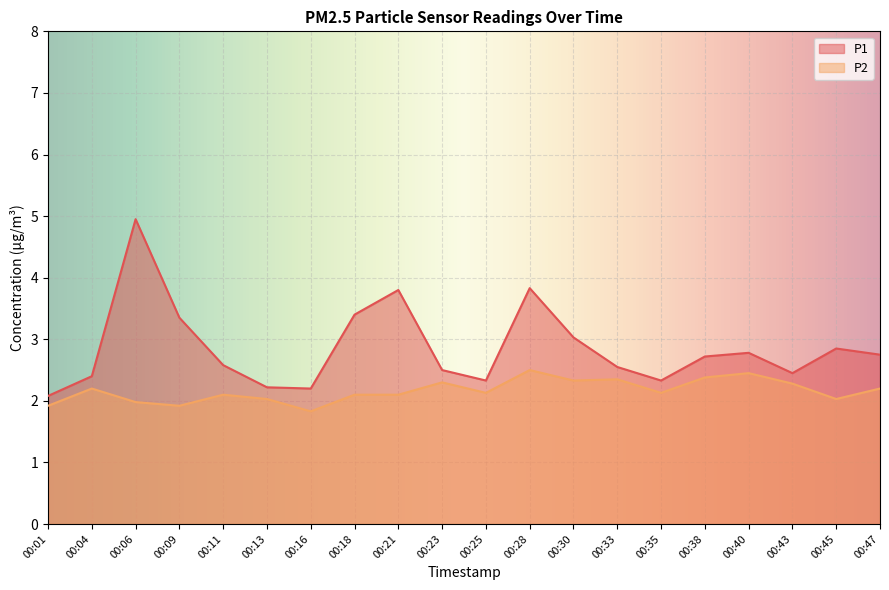

Reading left to right, list all the values displayed in this chart.

P1: 2.1	2.4	5.0	3.4	2.6	2.2	2.2	3.4	3.8	2.5	2.3	3.8	3.0	2.5	2.3	2.7	2.8	2.5	2.9	2.8
P2: 1.9	2.2	2.0	1.9	2.1	2.0	1.8	2.1	2.1	2.3	2.1	2.5	2.3	2.4	2.1	2.4	2.5	2.3	2.0	2.2